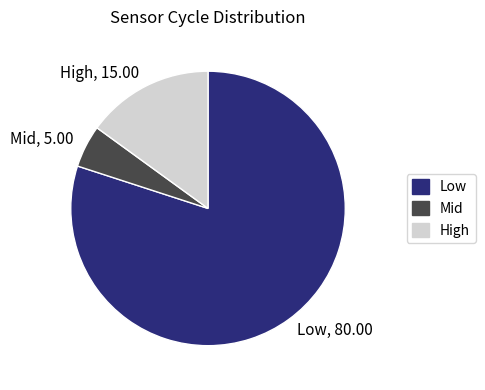

Rank the categories by value from lowest to highest.

Mid, 5.00, High, 15.00, Low, 80.00